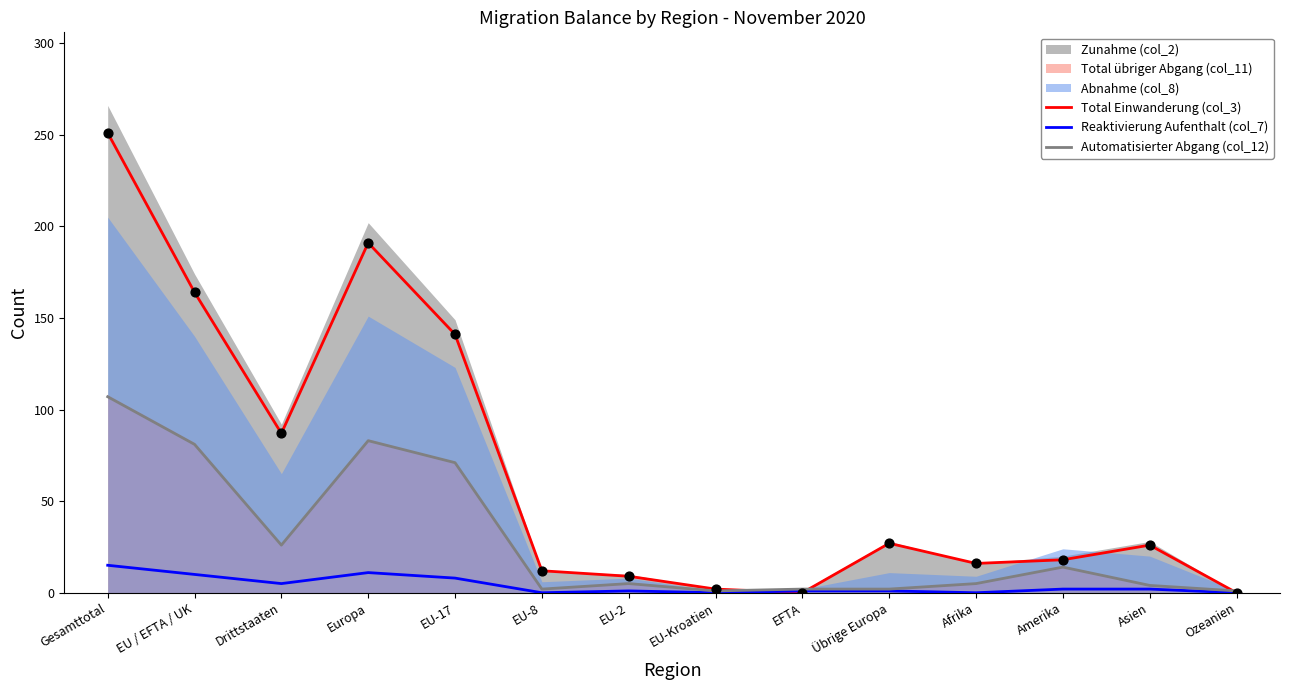

Is the value of Automatisierter Abgang (col_12) at Drittstaaten greater than the value of Reaktivierung Aufenthalt (col_7) at EFTA?

Yes